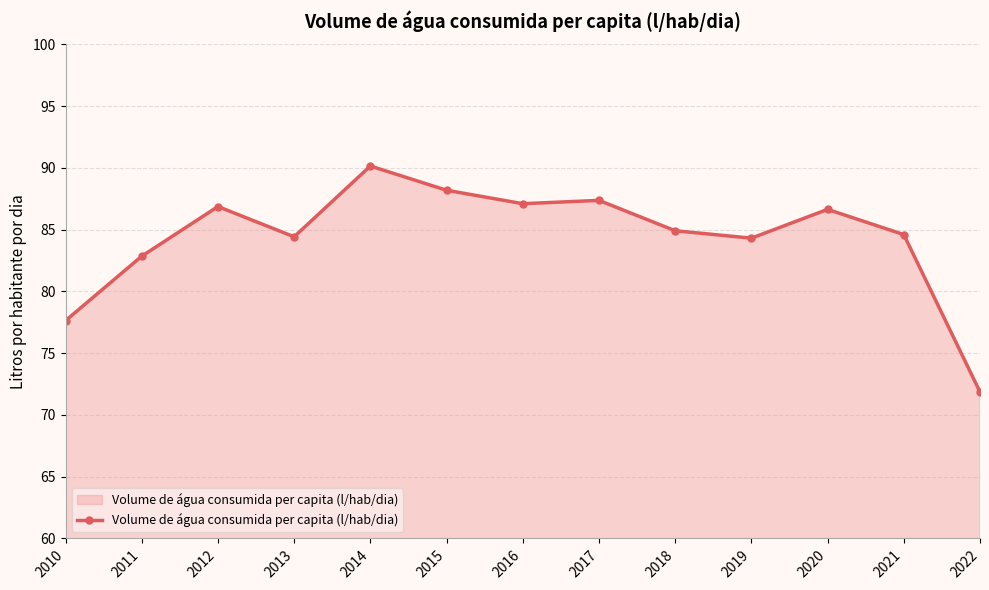

Where is the first local minimum?

2013